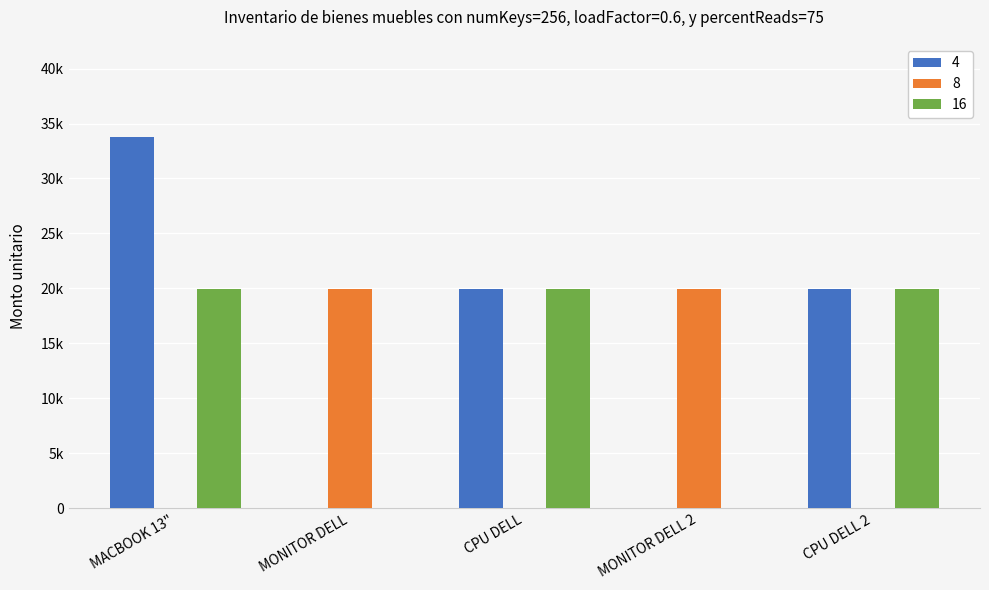

Read the 4 value at CPU DELL, to the nearest 10.

19950